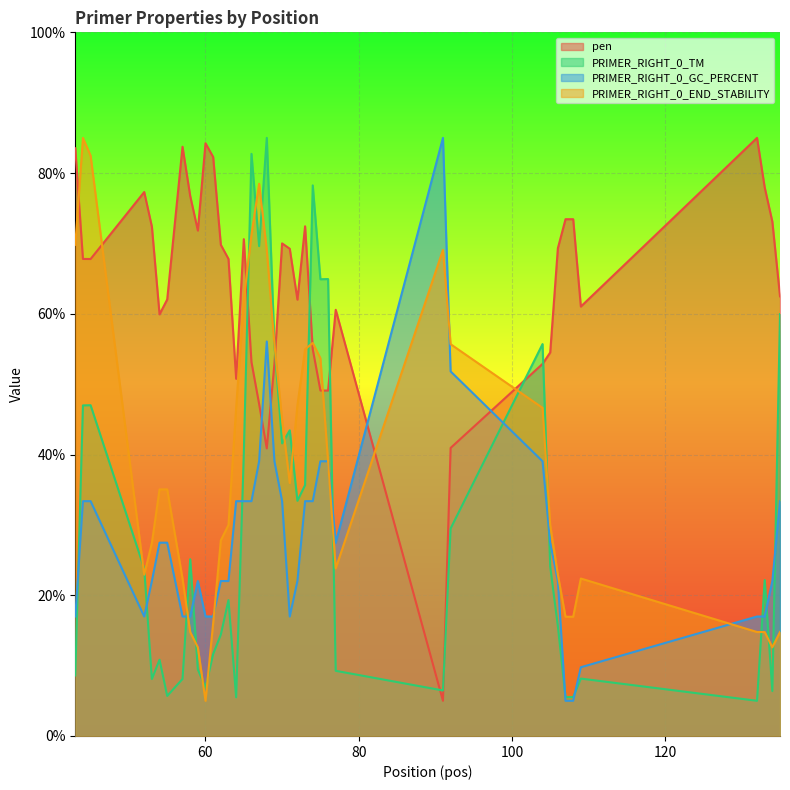

Rank the series by their maximum value, from highest to lowest.

pen, PRIMER_RIGHT_0_TM, PRIMER_RIGHT_0_GC_PERCENT, PRIMER_RIGHT_0_END_STABILITY